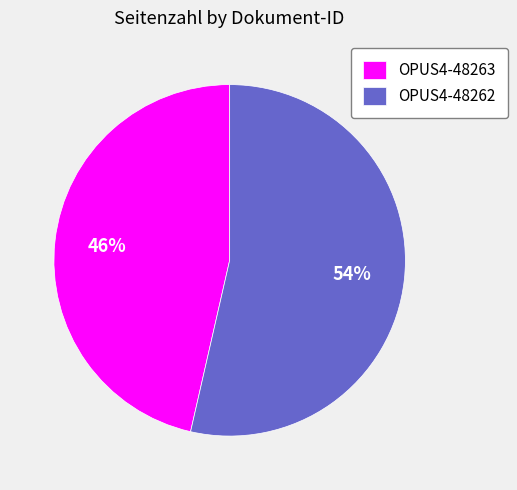

Combined, do OPUS4-48263 and OPUS4-48262 account for over 50%?

Yes